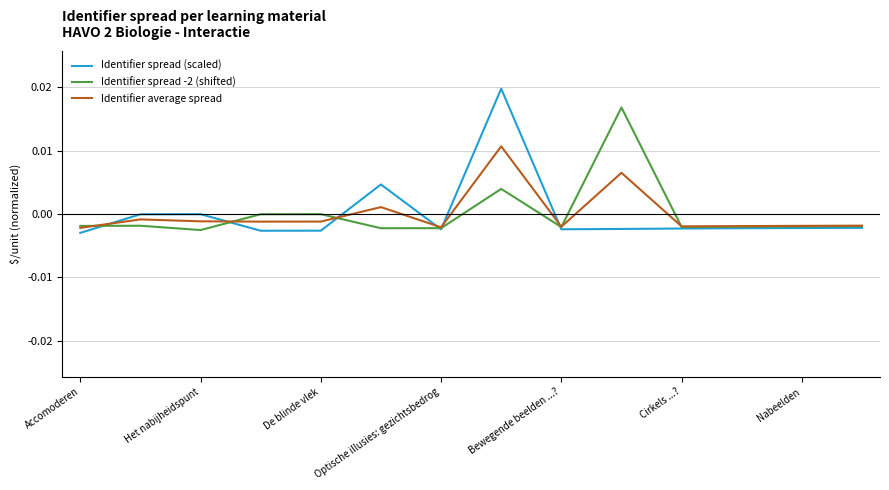

Rank the series by their maximum value, from lowest to highest.

Identifier average spread, Identifier spread -2 (shifted), Identifier spread (scaled)